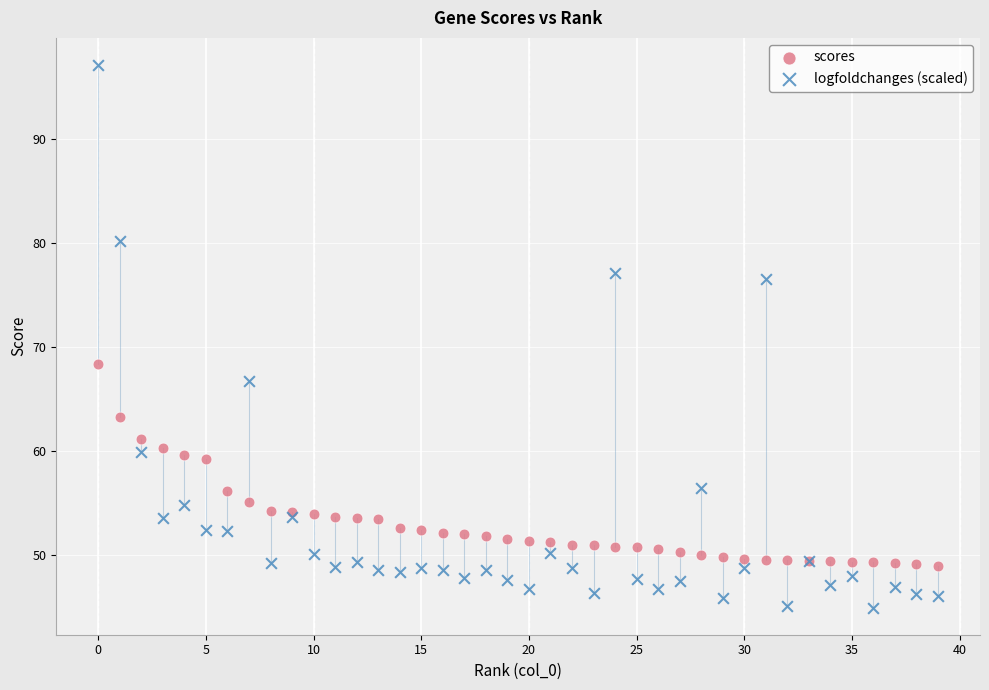

Which series contains the lowest Y value?

logfoldchanges (scaled)